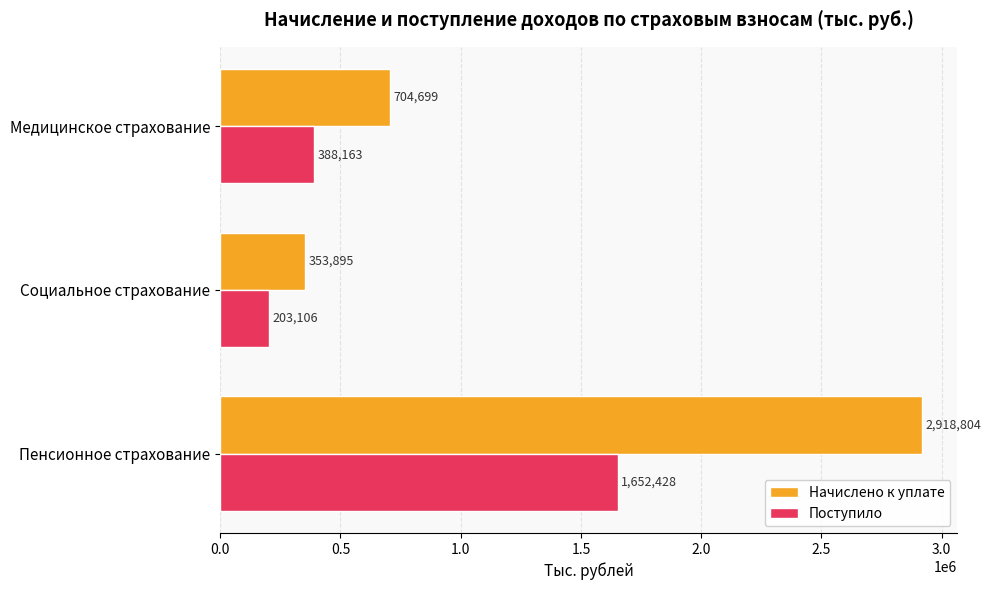

True or false: Поступило has a value of 1652428 at Пенсионное страхование.

True